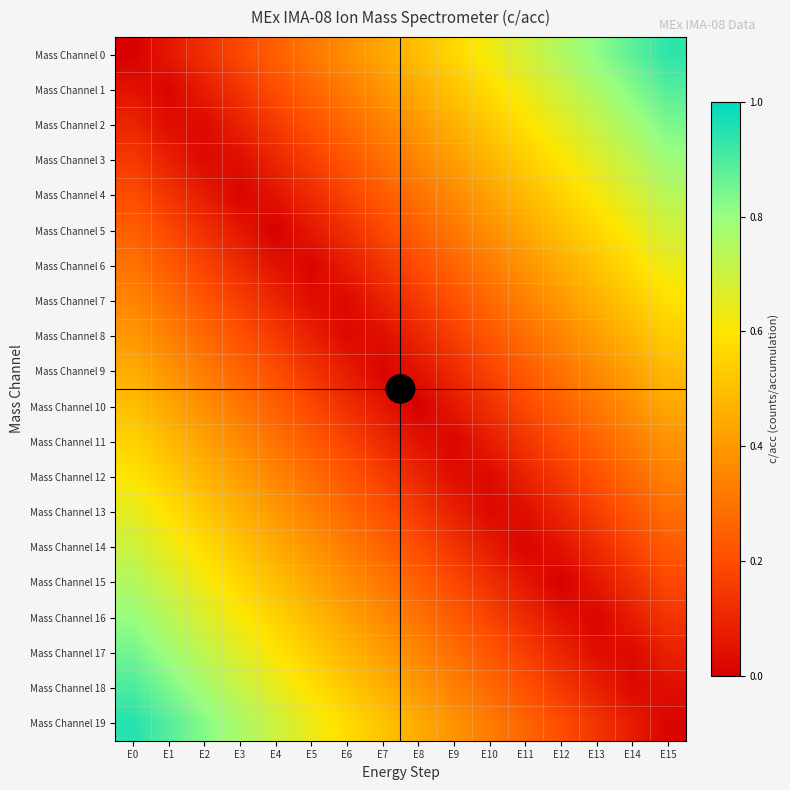

At which category is the sum across all series the highest?

E0